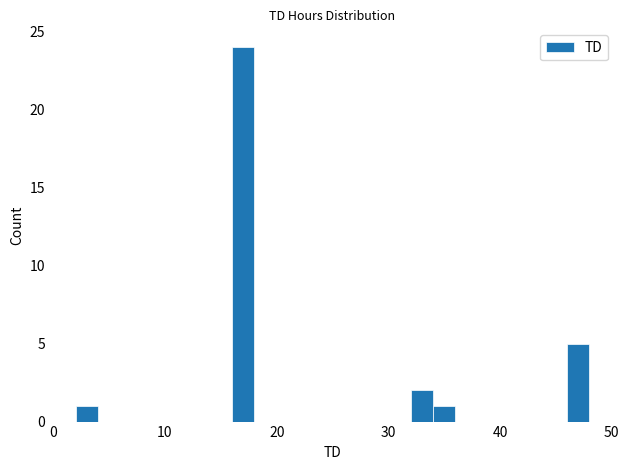

Around what value on the x-axis is the tallest bar? Give the approximate position of its centre, as read against the axis.

17